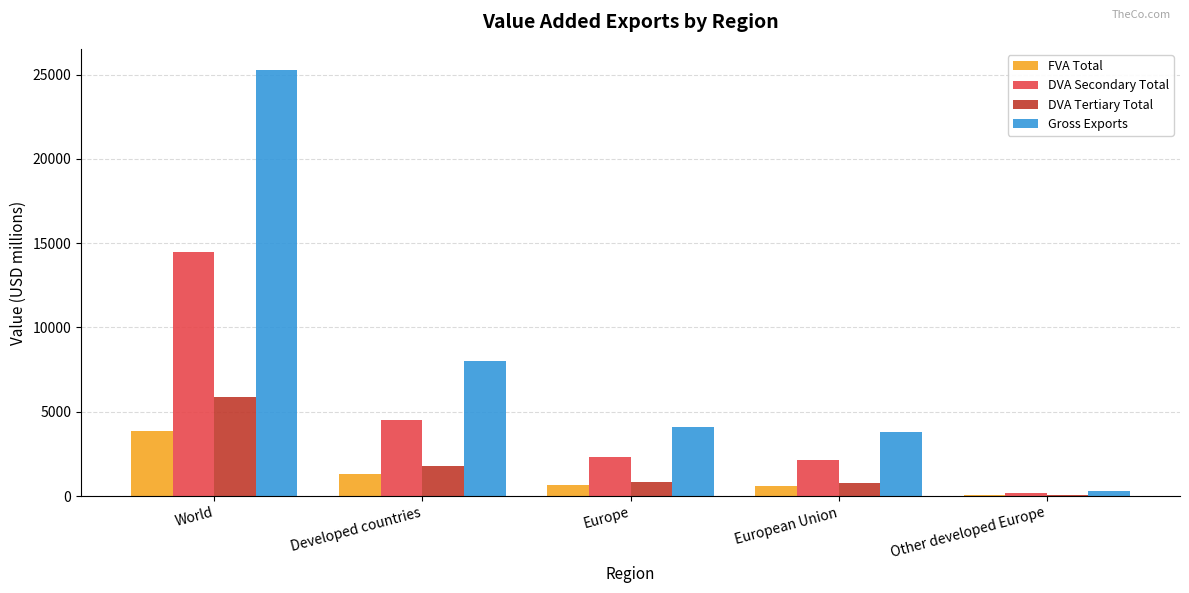

Which series changed the most between World and Other developed Europe?

Gross Exports